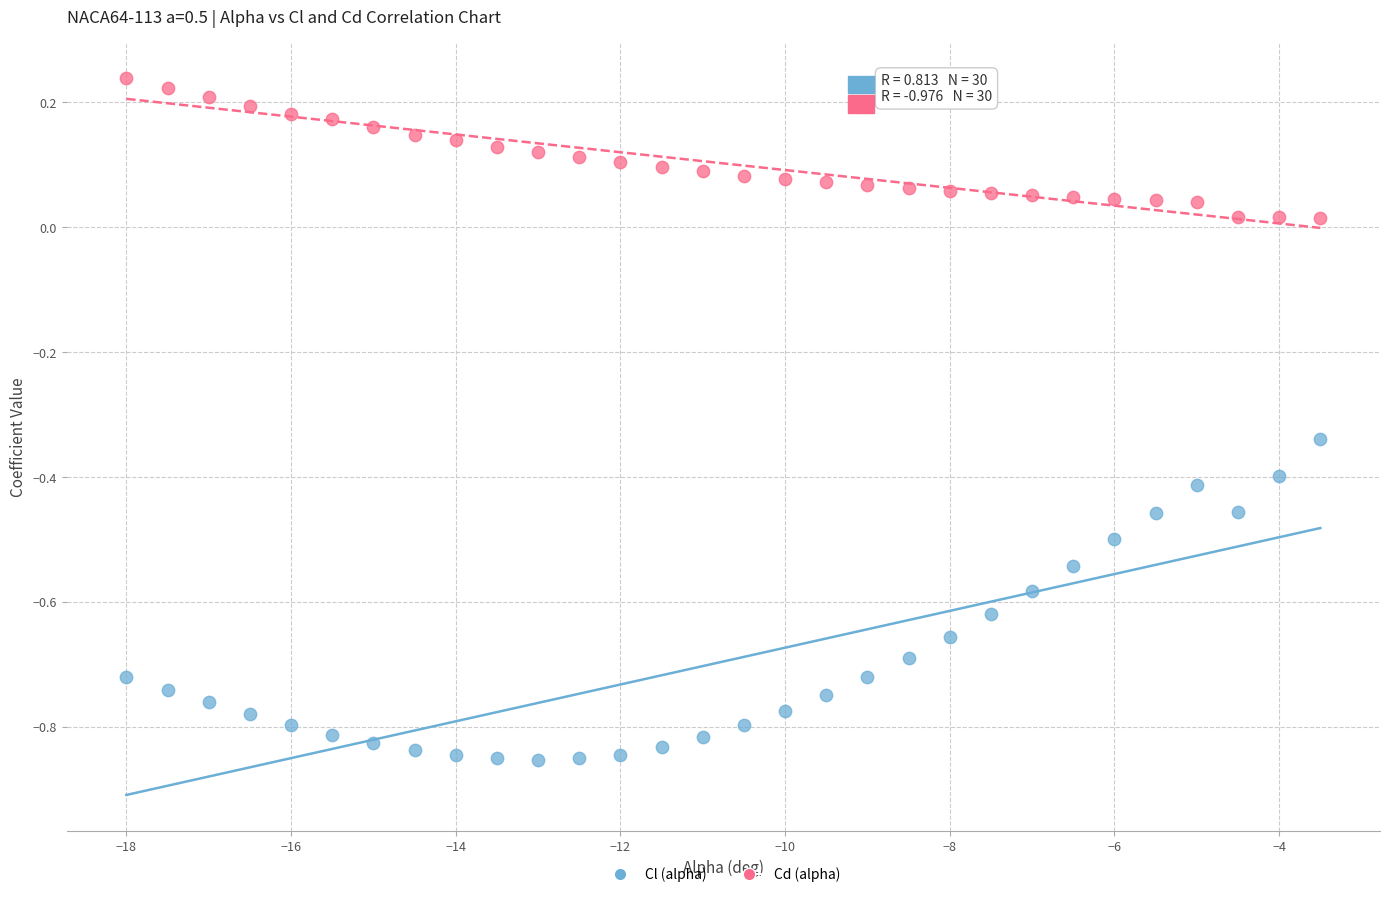

Which series reaches the minimum Y coordinate?

Cl (alpha)